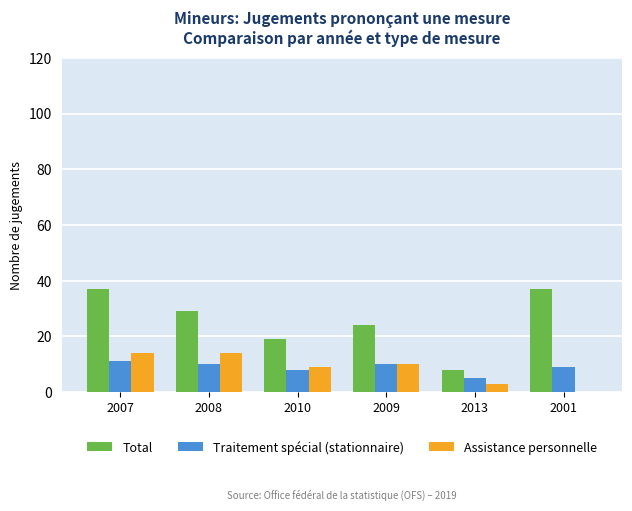

Is it true that Total equals 24 at 2009?

True